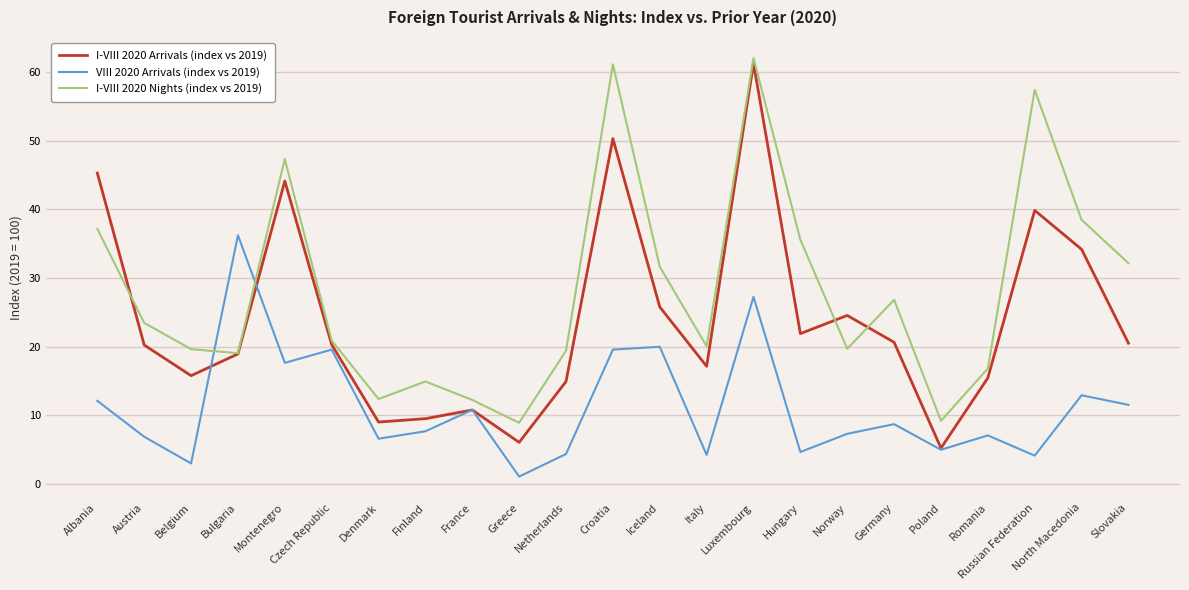

What is the difference between the second highest and minimum values in the I-VIII 2020 Nights (index vs 2019) series?

52.2